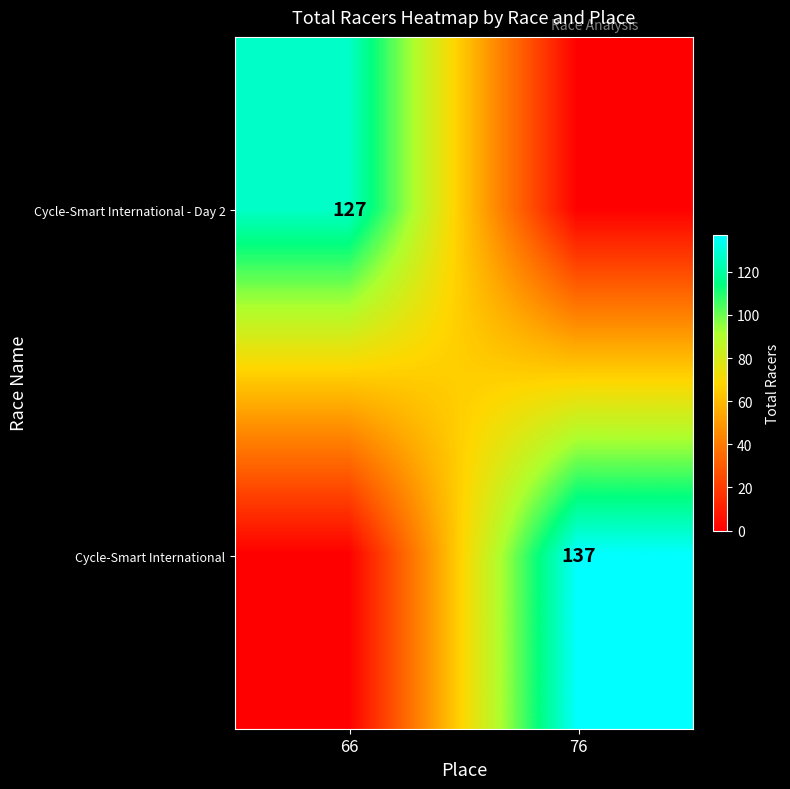

Is it true that Cycle-Smart International - Day 2 equals 39 at 66?

False